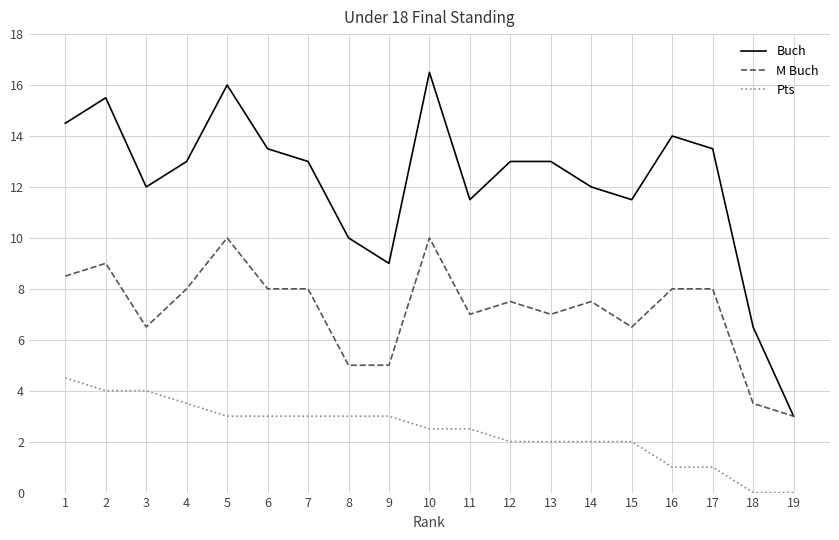

True or false: Pts and Buch cross at least once.

False